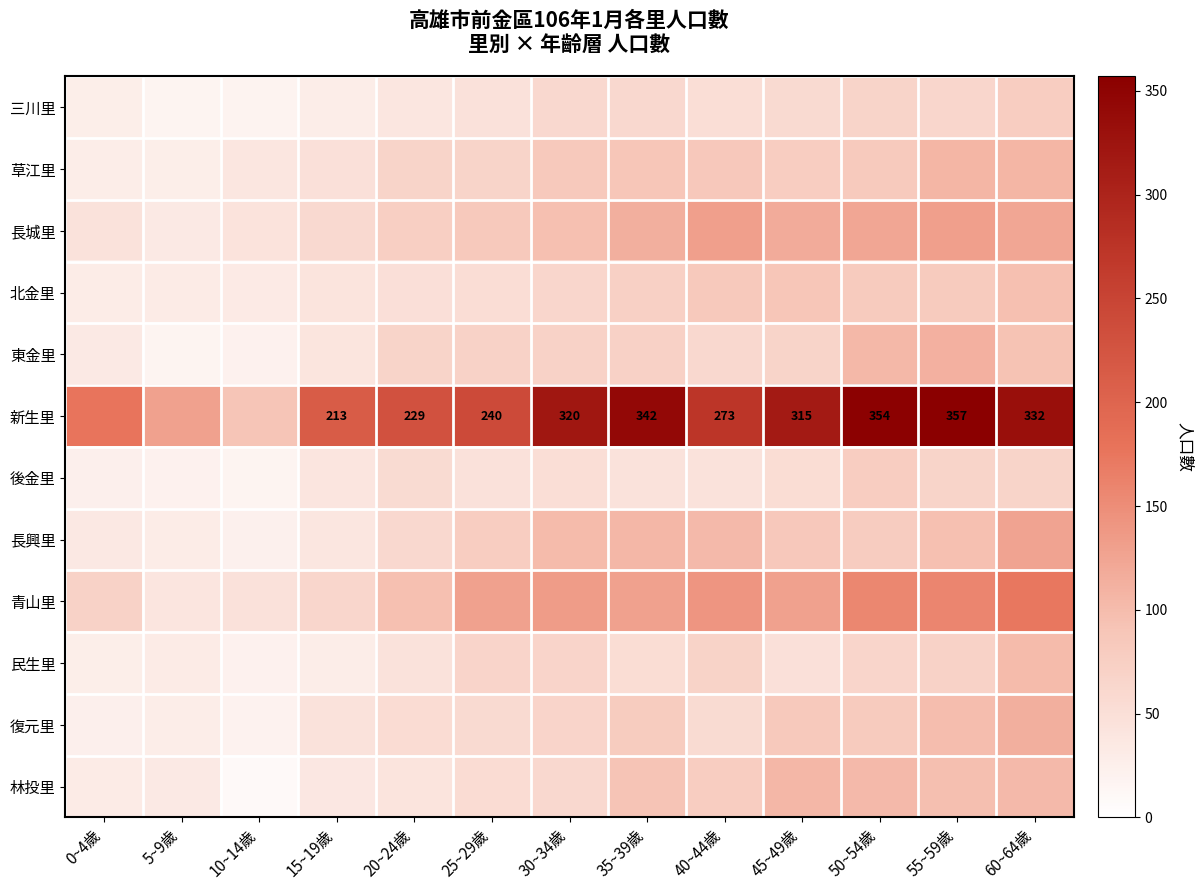

Between 20~24歲 and 60~64歲, which series saw the biggest shift?

新生里